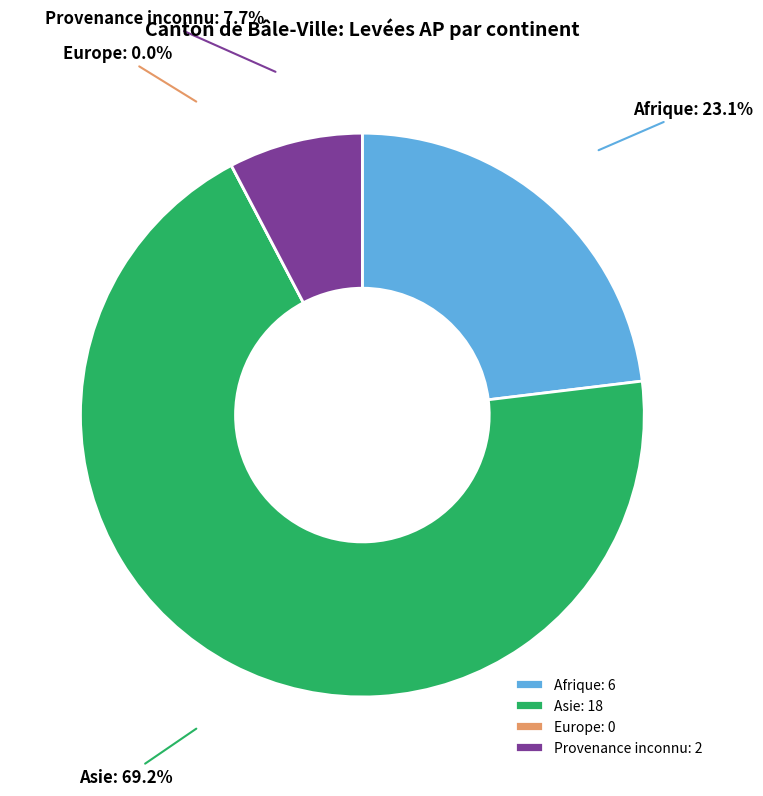

Rank the categories by value from lowest to highest.

Europe, Provenance inconnu, Afrique, Asie